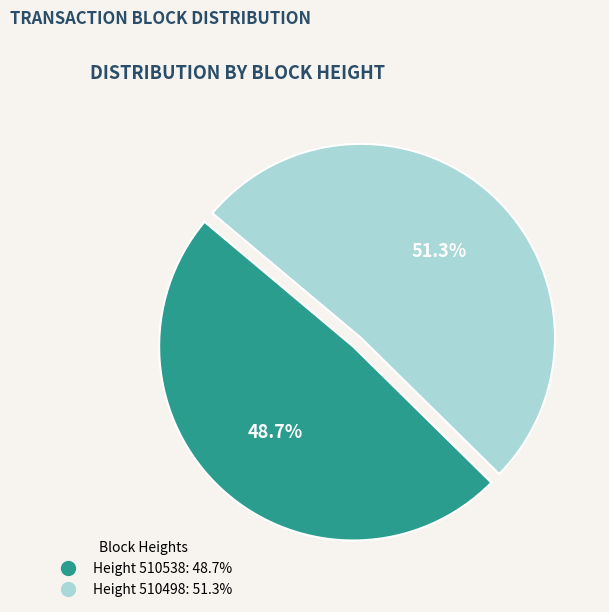

Is there any slice that represents more than half of the pie?

Yes